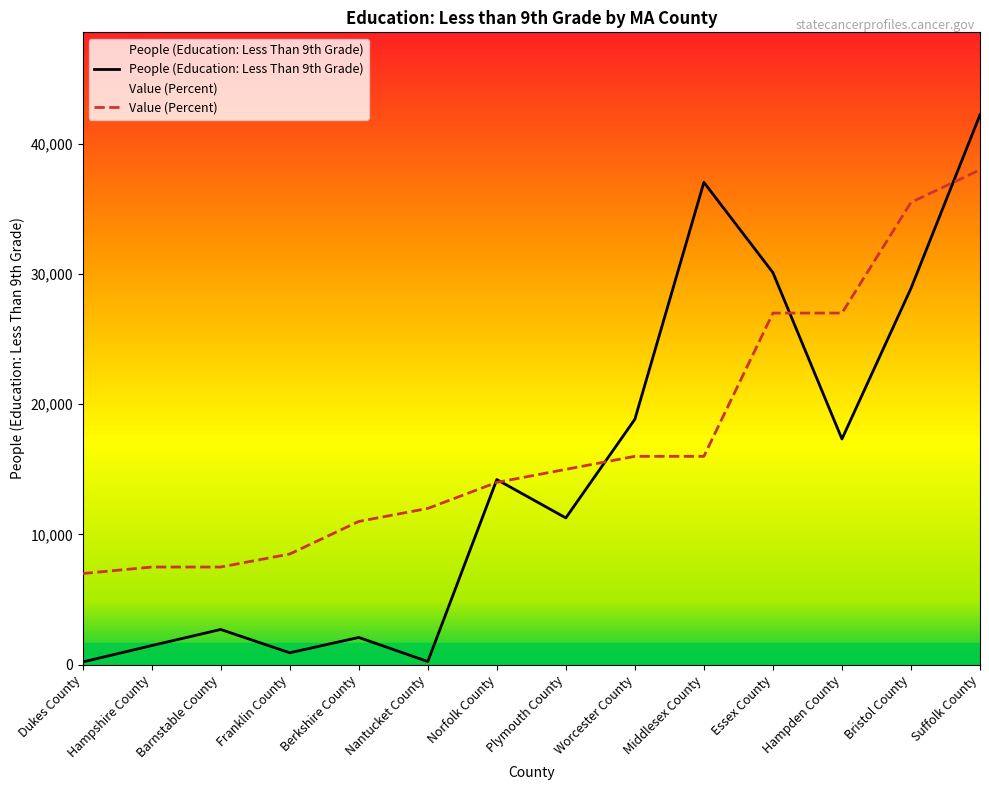

At how many categories does at least one series exceed 24227?

5